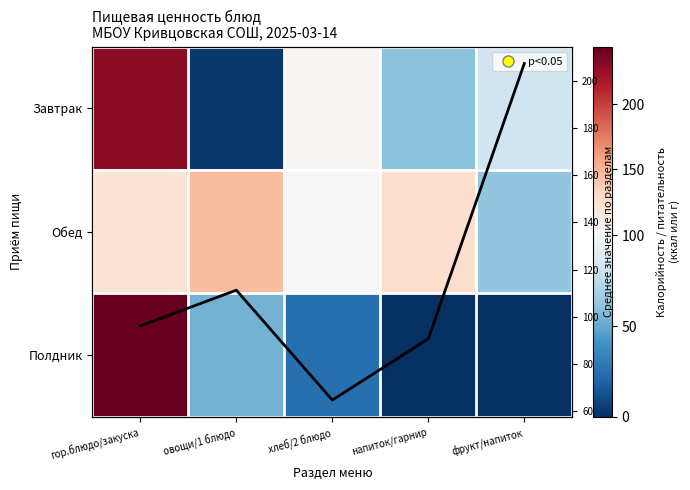

Rank the series by their maximum value, from lowest to highest.

Обед, Среднее, Завтрак, Полдник